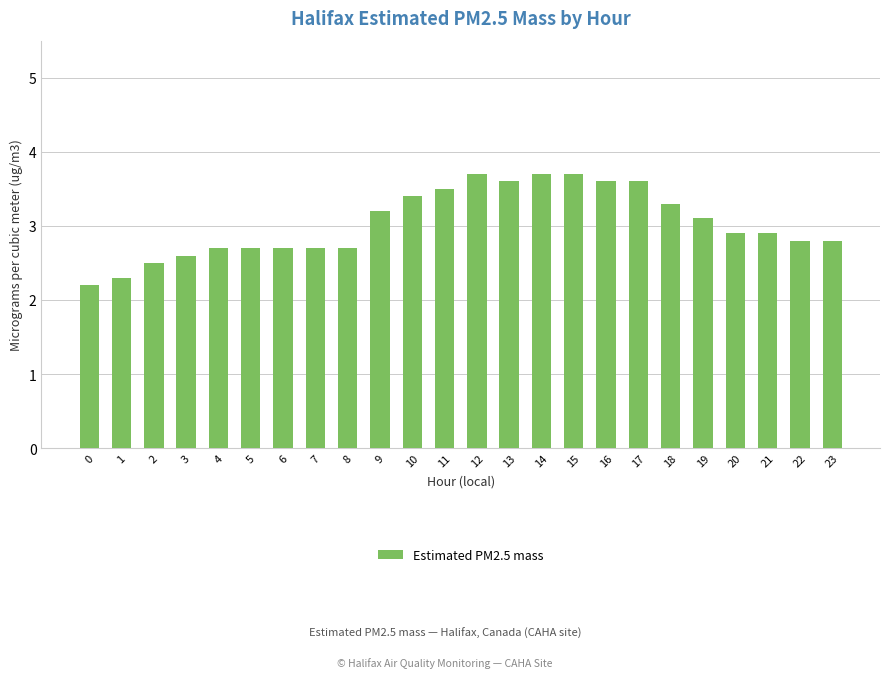

What is the difference between the maximum and minimum values?

1.5